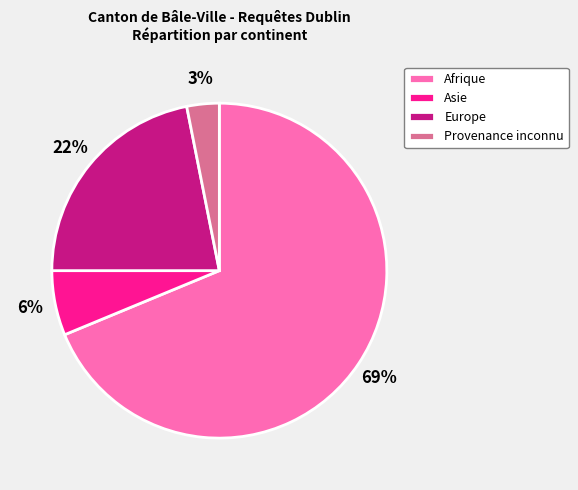

Is the sum of Provenance inconnu and Asie greater than half?

No